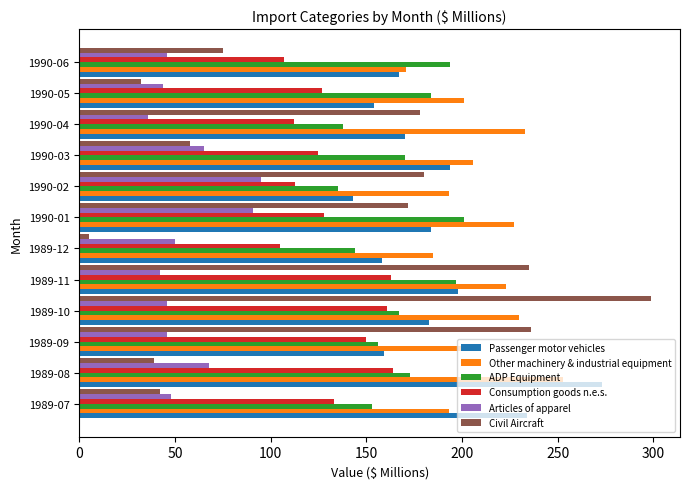

Which label corresponds to the smallest value in the chart?

1989-12